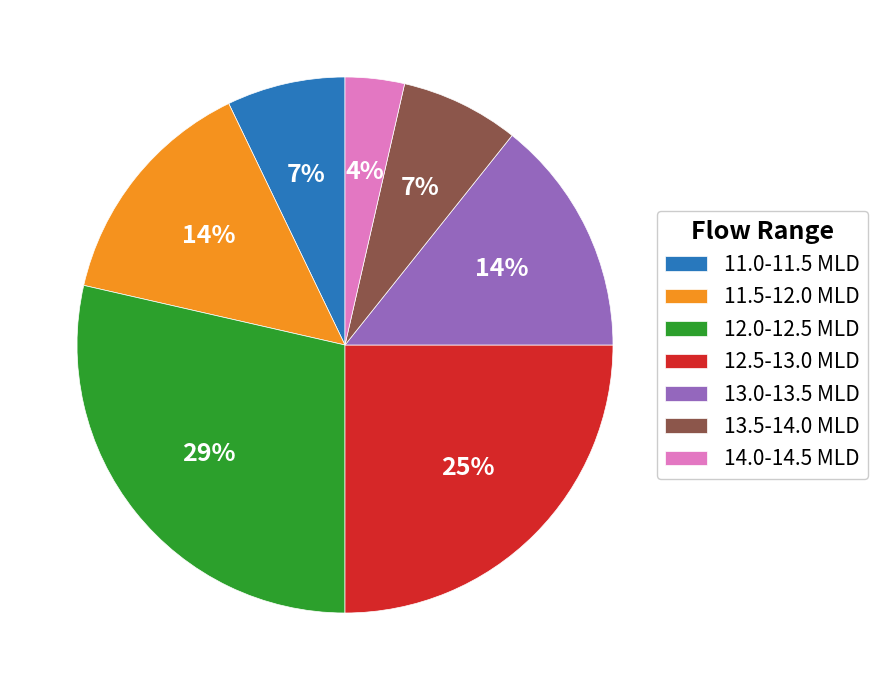

To the nearest percent, what portion does 11.5-12.0 MLD represent?

14%